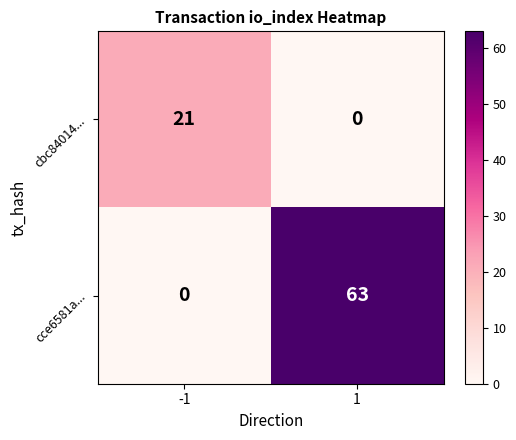

List the series in order of their overall mean, lowest first.

cbc84014..., cce6581a...